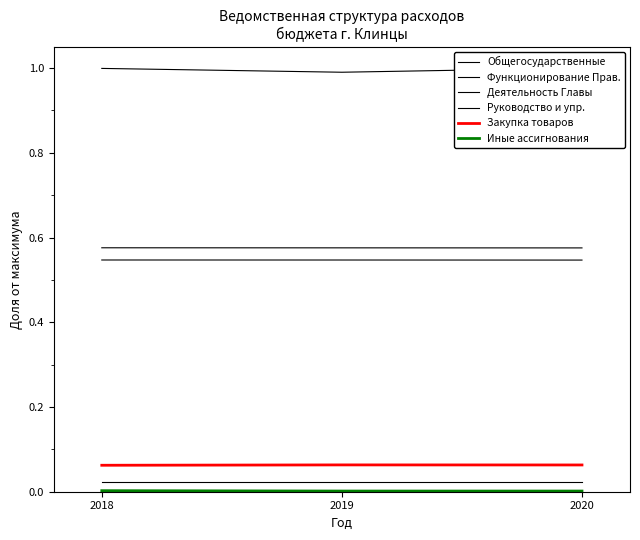

Reading left to right, transcribe all the data shown in this chart.

Общегосударственные: 2018=1.0	2019=1.0	2020=1.0
Функционирование Прав.: 2018=0.6	2019=0.6	2020=0.6
Деятельность Главы: 2018=0.0	2019=0.0	2020=0.0
Руководство и упр.: 2018=0.5	2019=0.5	2020=0.5
Закупка товаров: 2018=0.1	2019=0.1	2020=0.1
Иные ассигнования: 2018=0.0	2019=0.0	2020=0.0